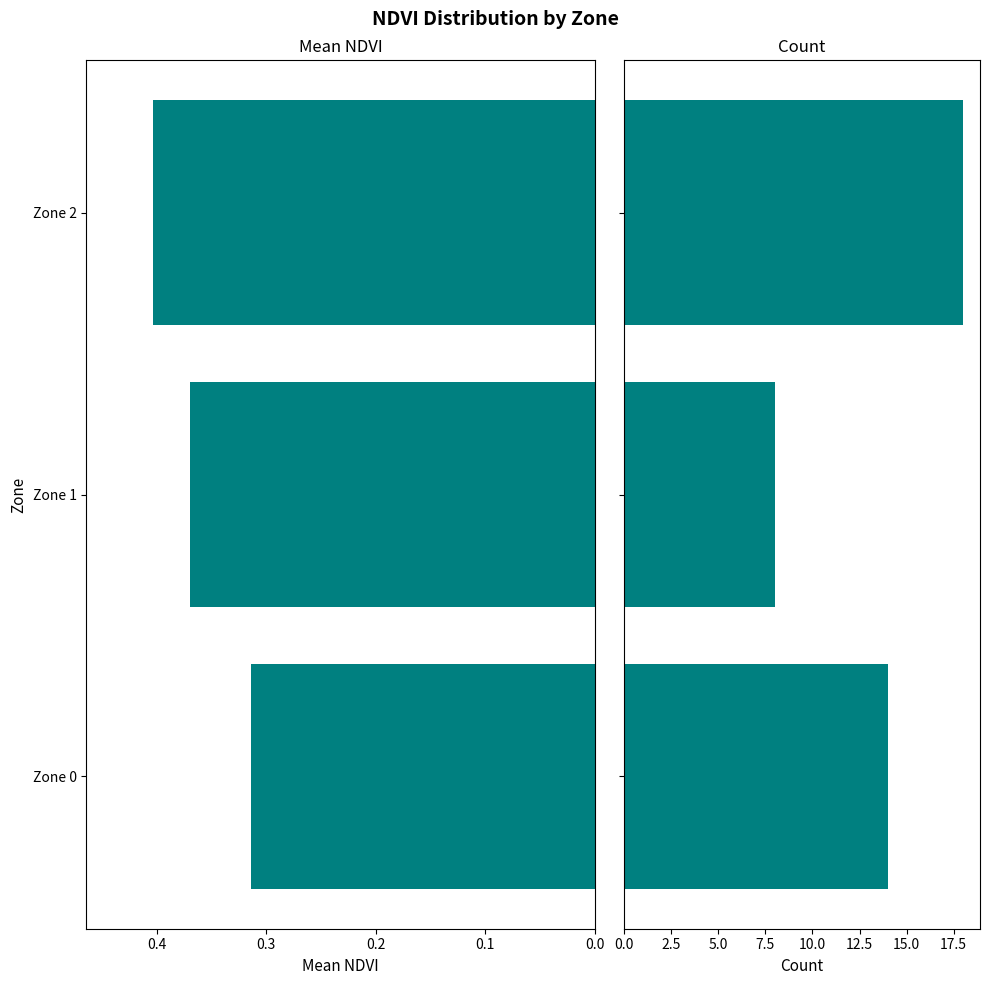

Which series has the largest total across all categories?

Count